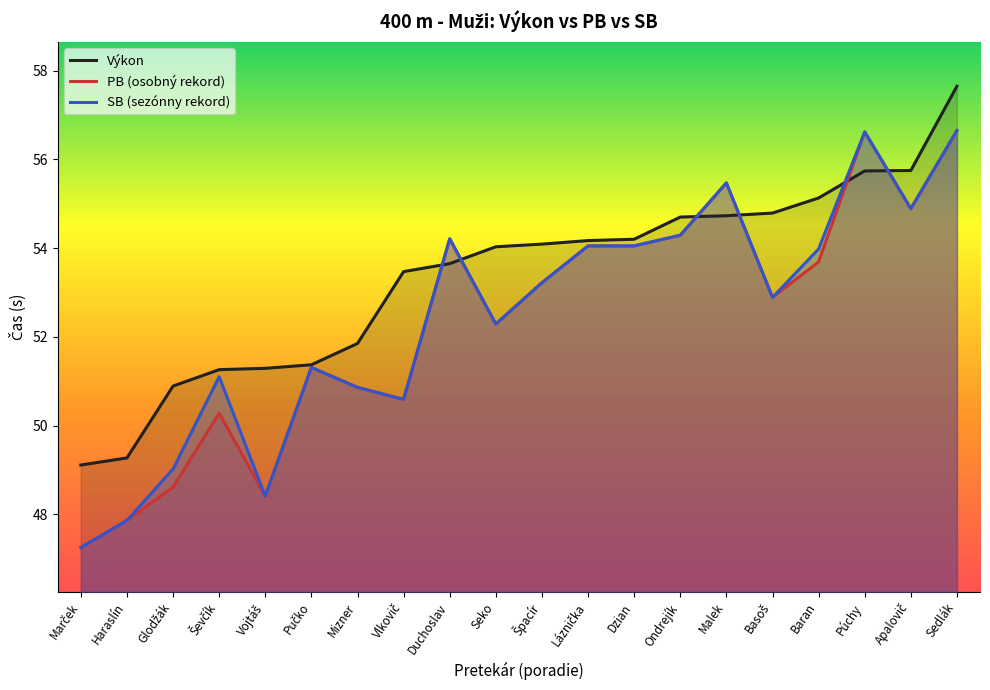

Rank the series at Glodžák from lowest to highest value.

PB (osobný rekord), SB (sezónny rekord), Výkon